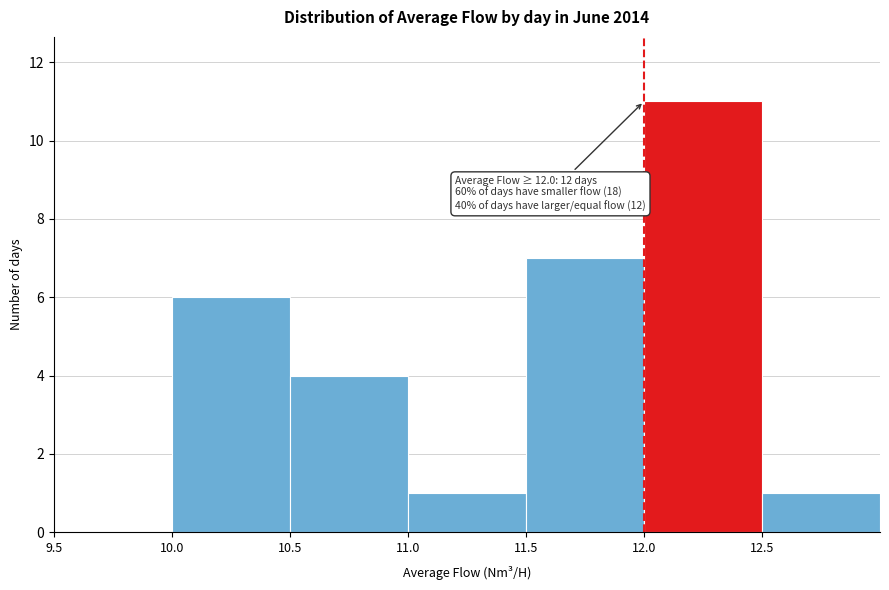

Which range on the x-axis has the tallest bar?

12.0 to 12.5